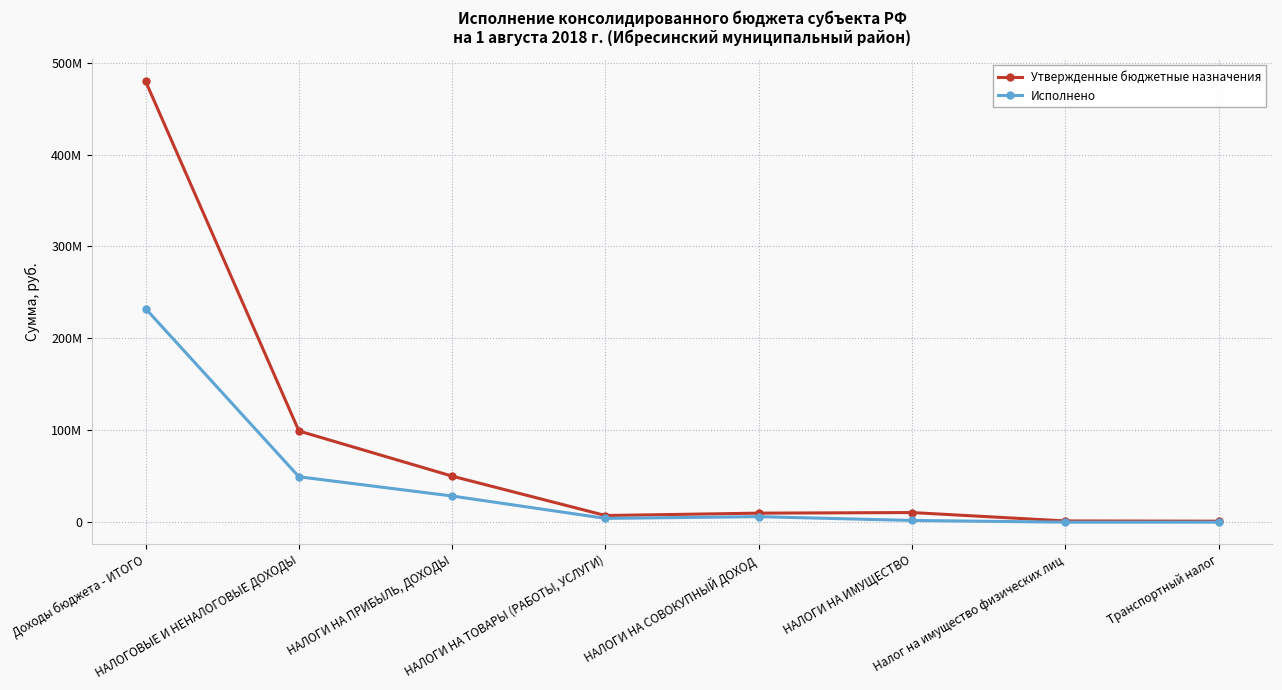

What are all the series names shown in the legend?

Утвержденные бюджетные назначения, Исполнено